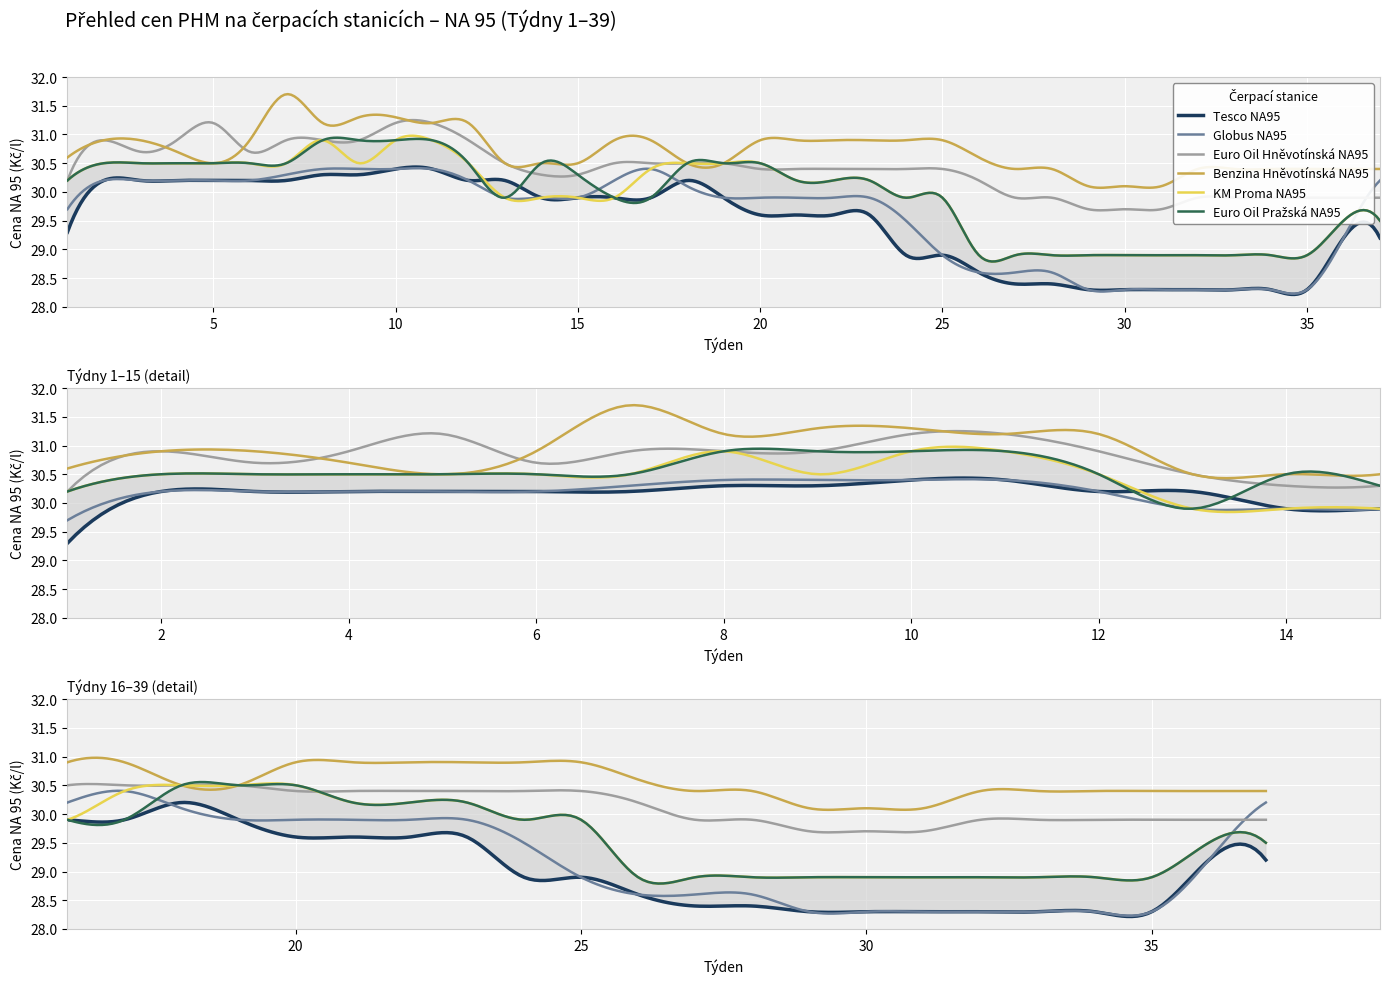

What are all the series names shown in the legend?

Tesco NA95, Globus NA95, Euro Oil Hněvotínská NA95, Benzina Hněvotínská NA95, KM Proma NA95, Euro Oil Pražská NA95